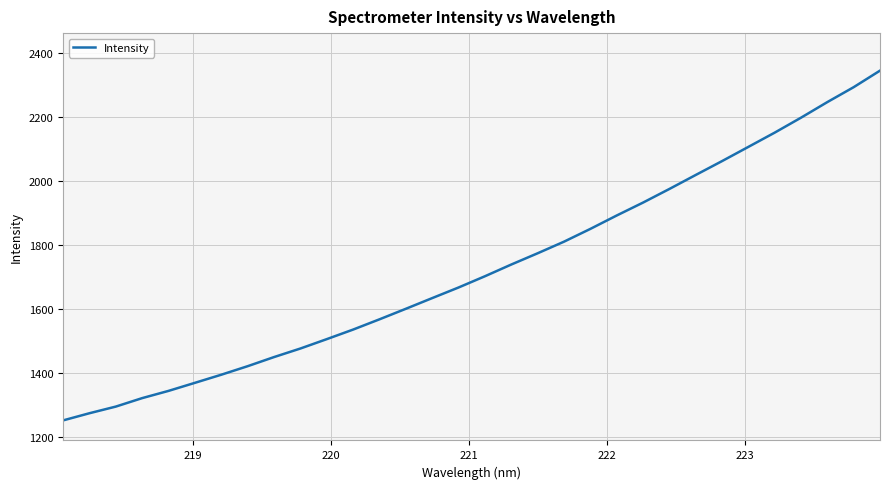

What is the difference between the maximum and minimum values?

1093.3